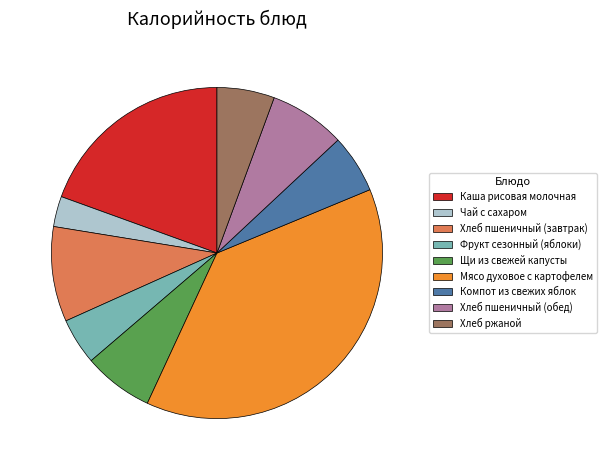

True or false: Хлеб ржаной accounts for 6% of the total.

True